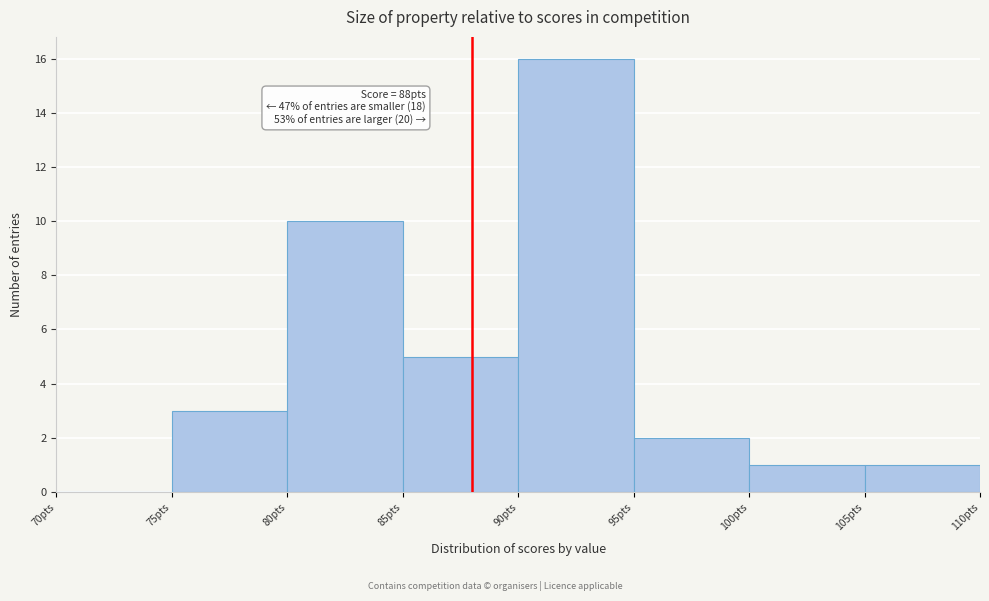

Which range on the x-axis has the tallest bar?

90 to 95